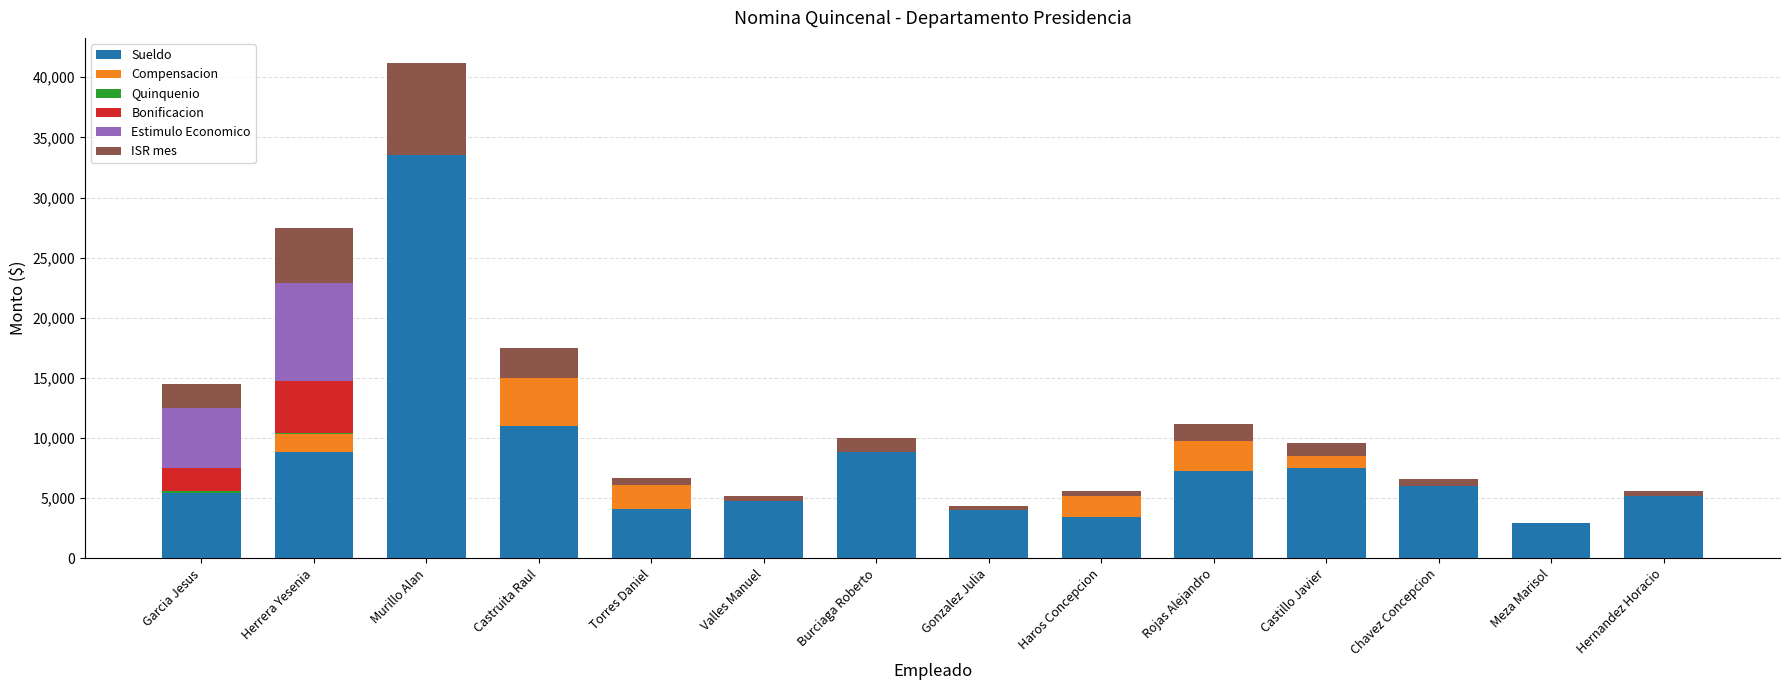

What is the highest value of the Sueldo series?

33518.6